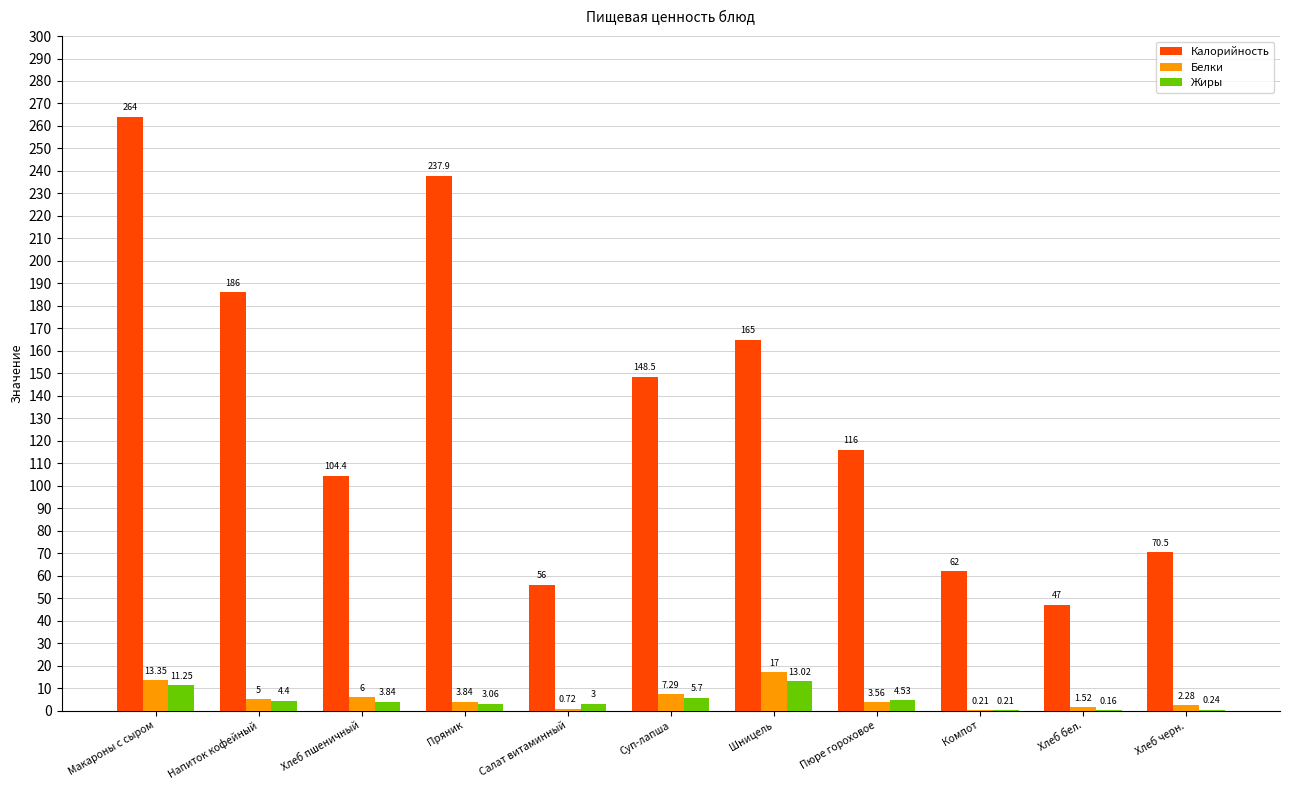

What is the sum of the Калорийность values at Пюре гороховое and Шницель?

281.0